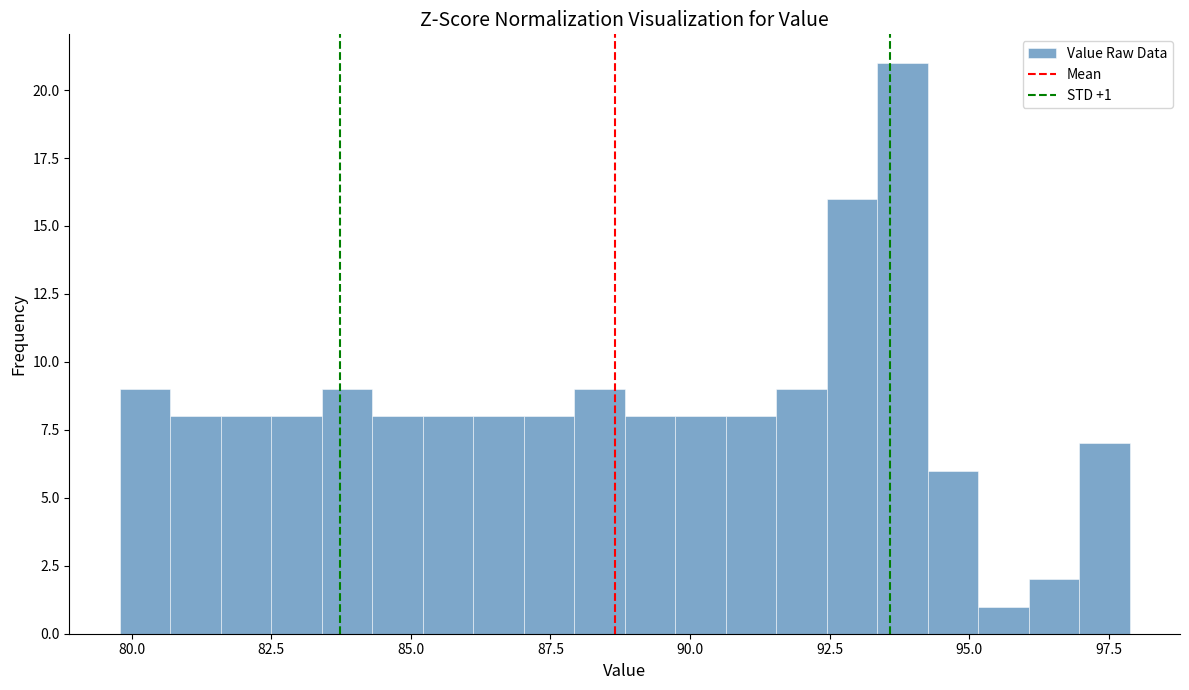

Read against the x-axis, roughly where is the centre of the tallest bar?

94.0